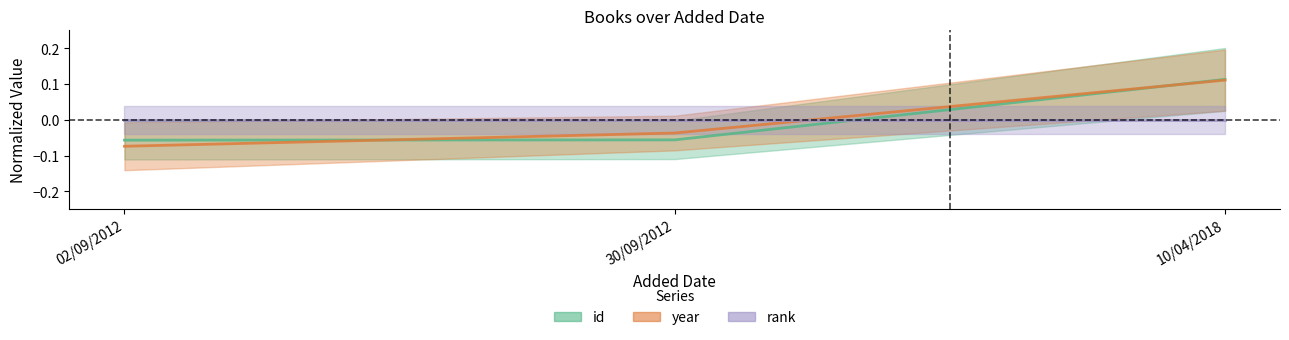

Between 30/09/2012 and 02/09/2012, which is larger?

30/09/2012